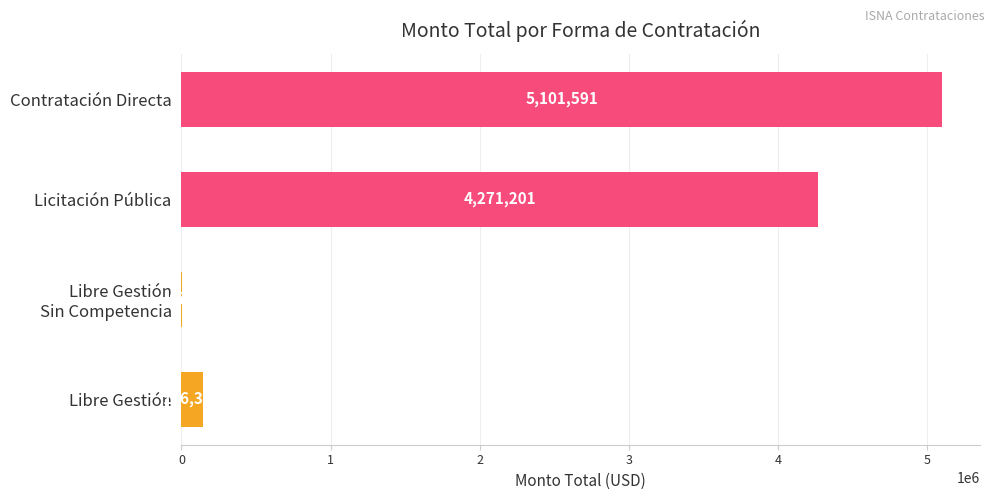

True or false: the data shows 3408290.0 at Contratación Directa.

False